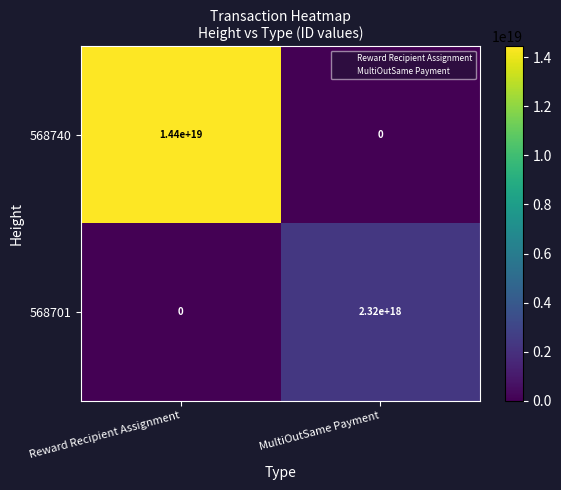

Which series has the widest spread of values?

568740